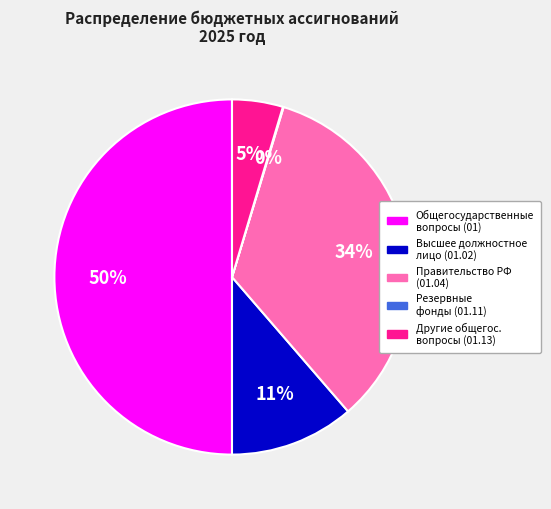

To the nearest percent, what is the average slice percentage?

20%